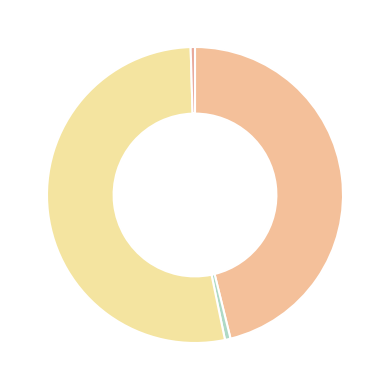

Does any single category account for the majority?

Yes